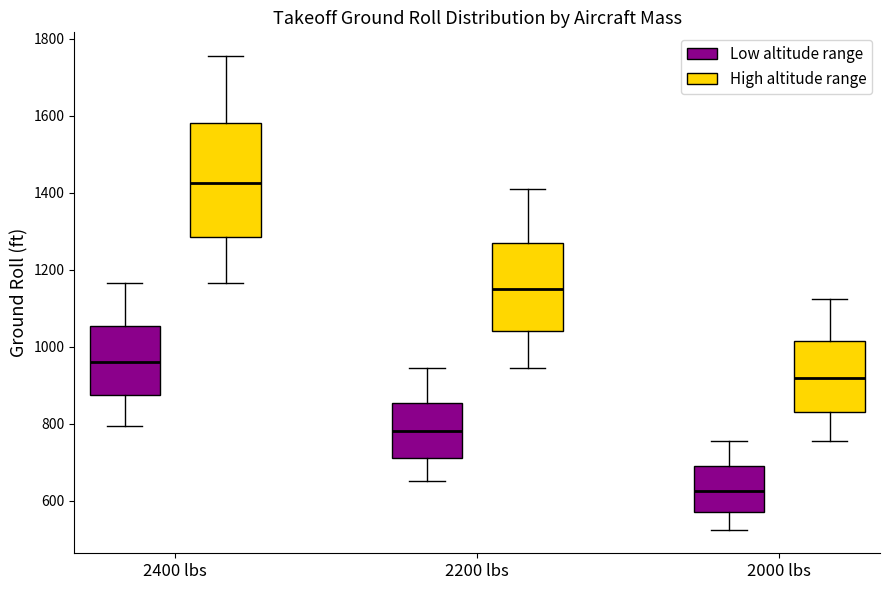

Where does the upper whisker of the box for 2400 lbs (Low altitude range) end on the y-axis? The values are not printed on the chart, so give them approximately, as read against the axis.

1160